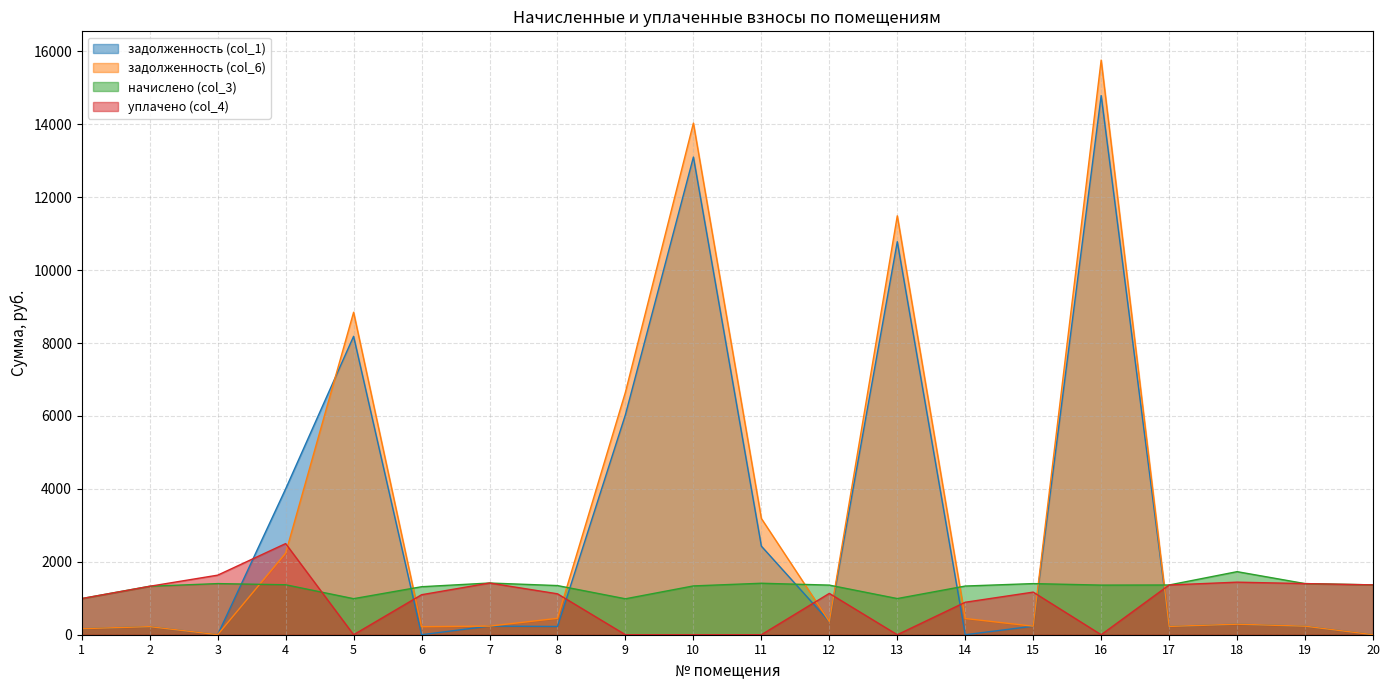

At 5, list the series in order from largest to smallest.

задолженность (col_6), задолженность (col_1), начислено (col_3), уплачено (col_4)